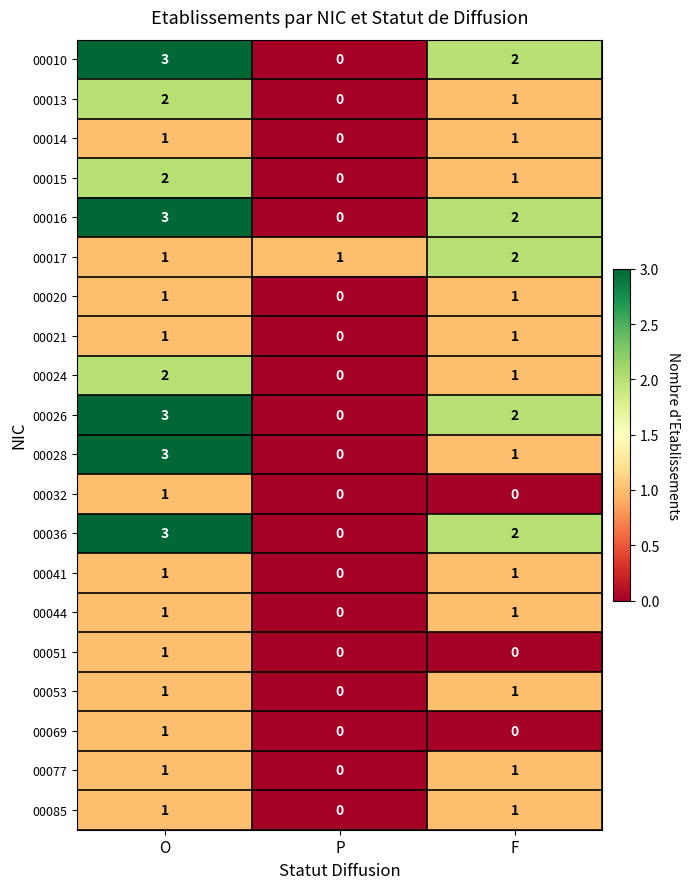

List the labels in order of 00028 value, smallest first.

P, F, O